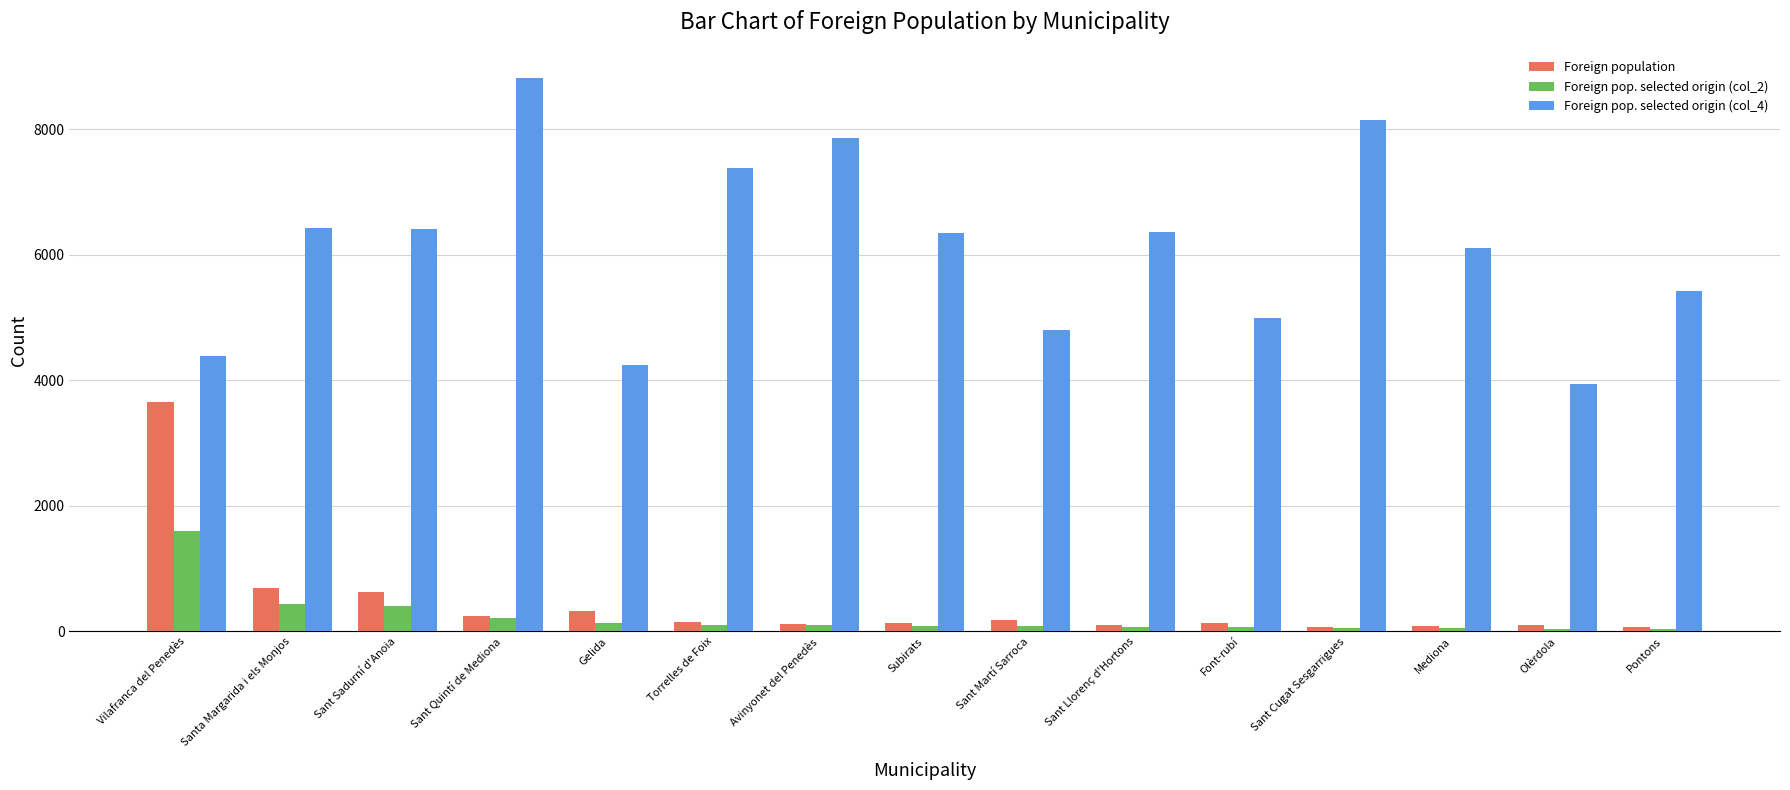

The Foreign pop. selected origin (col_2) series shows 408 at Sant Sadurní d'Anoia. True or false?

True